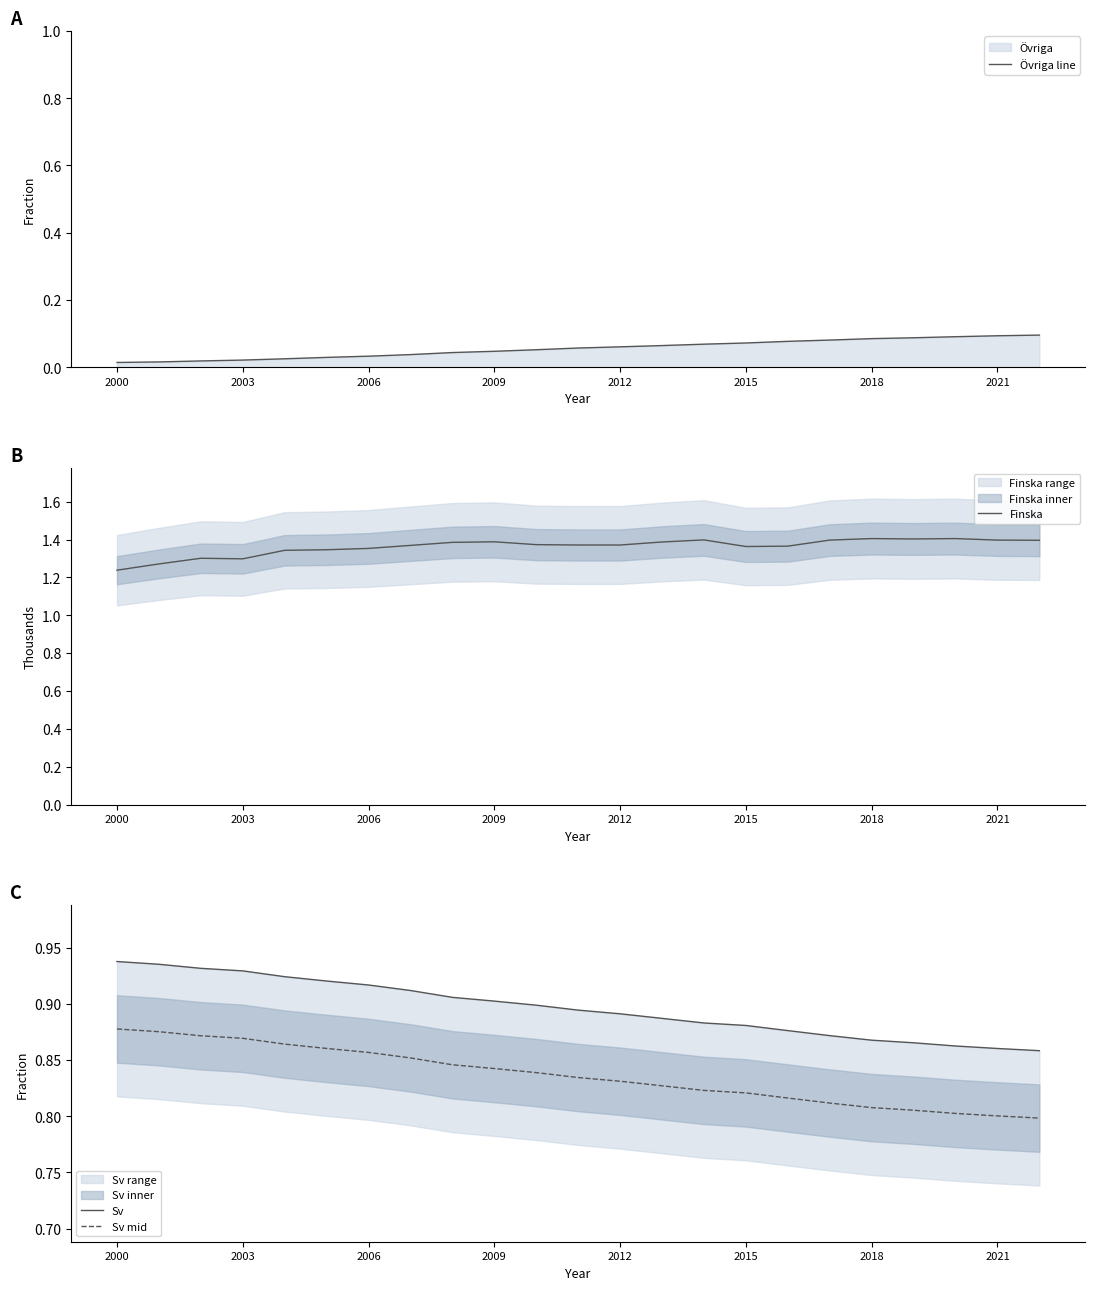

At 2021, list the series in order from largest to smallest.

Finska, Sv, Sv mid, Övriga line